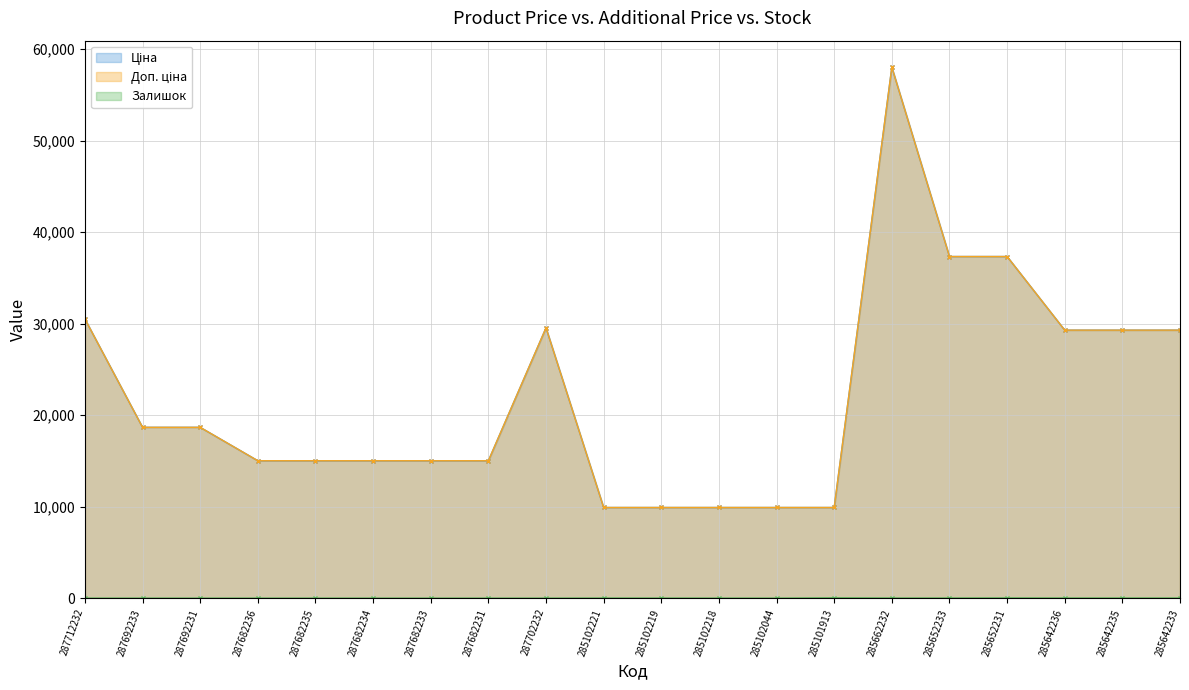

Rank the series by their maximum value, from lowest to highest.

Залишок, Ціна, Доп. ціна